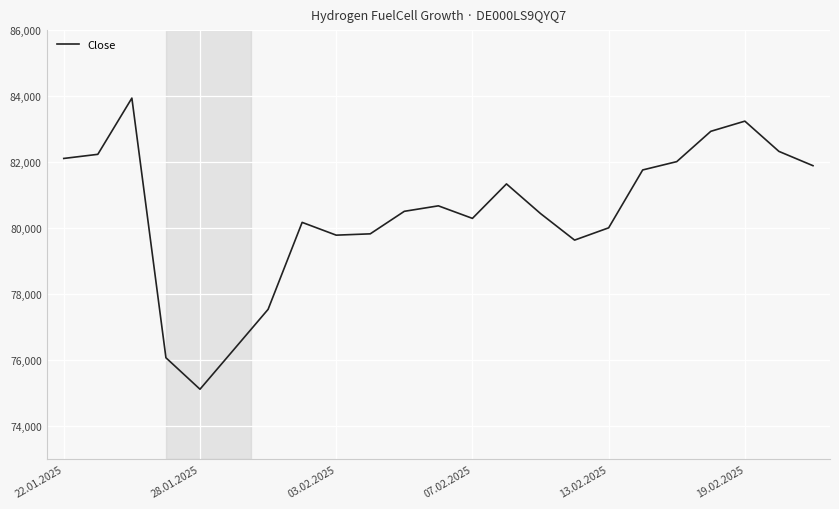

What is the difference between the maximum and minimum values?

8817